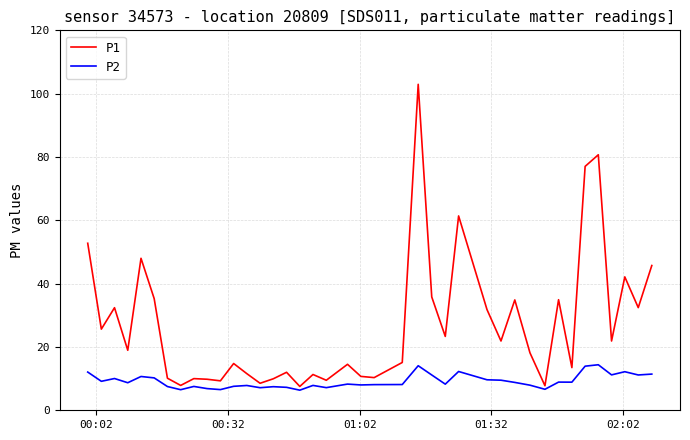

What is the maximum value for P2?

14.4